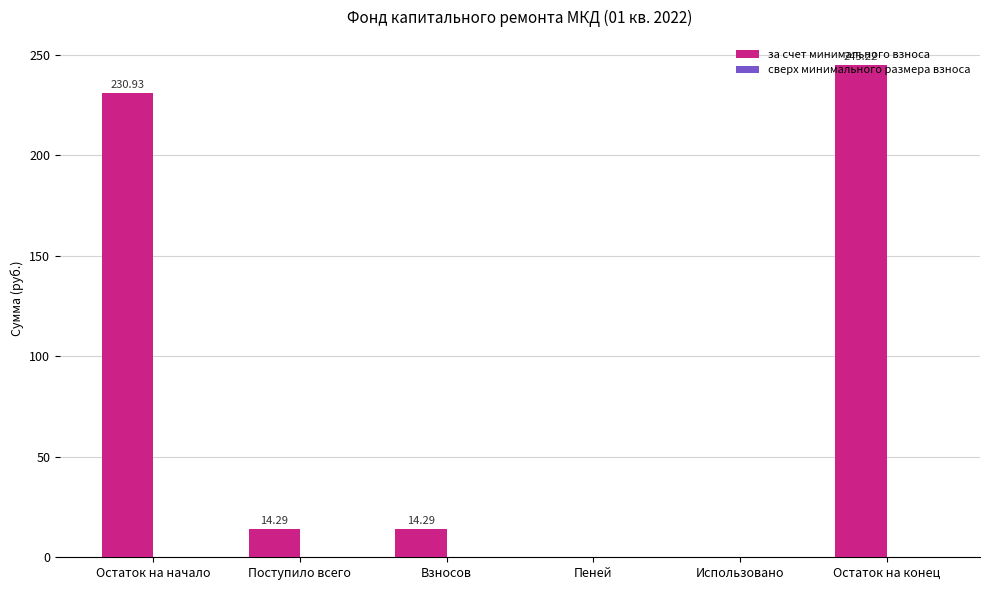

How many categories are shown in the chart?

6